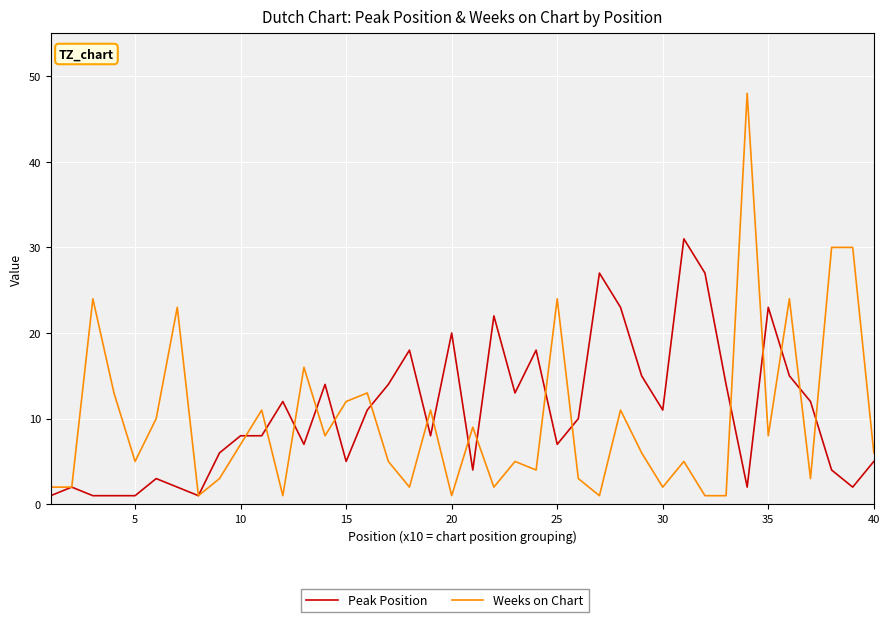

Rank the series by their maximum value, from lowest to highest.

Peak Position, Weeks on Chart